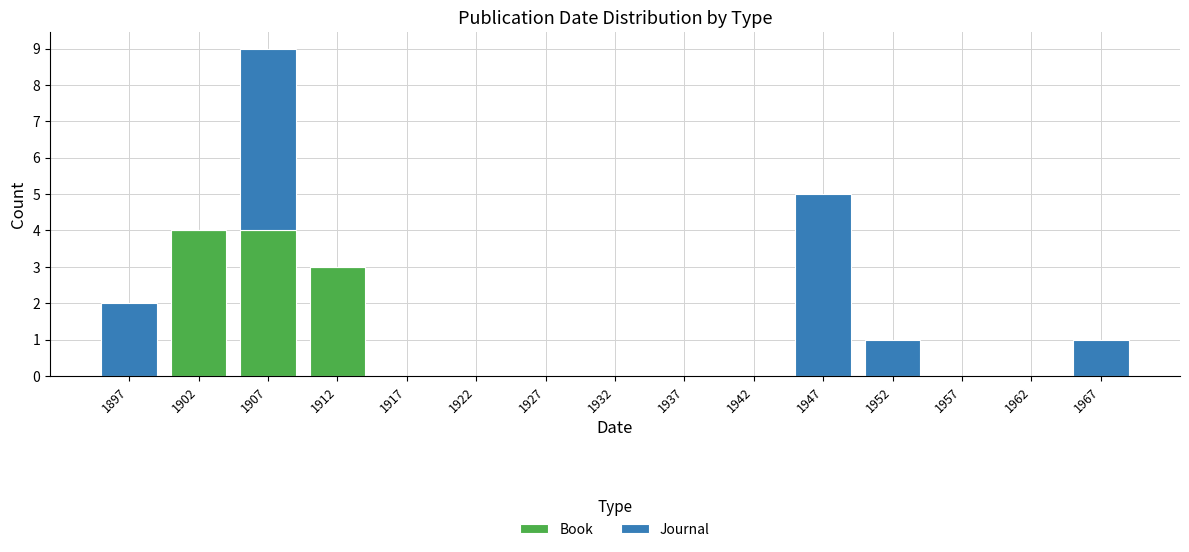

Which range on the x-axis has the tallest stacked bar (by total height)?

1905 to 1910